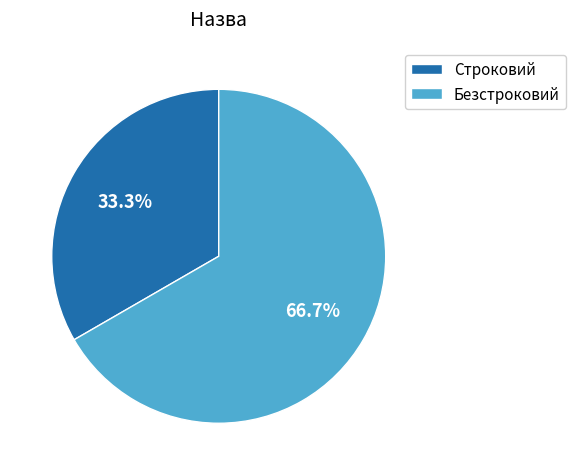

To the nearest percent, what percentage of the pie is Безстроковий?

67%